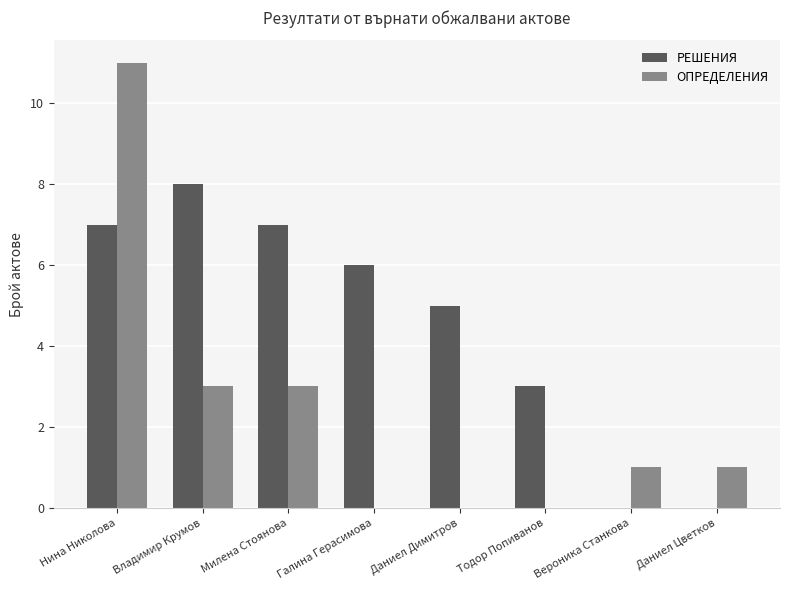

The value of РЕШЕНИЯ at Даниел Димитров is 8. True or false?

False